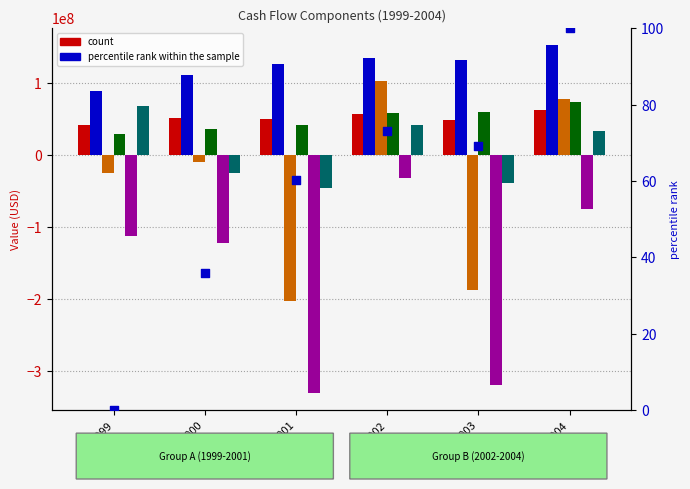

What is the total value across all series at 2001?

-361176000